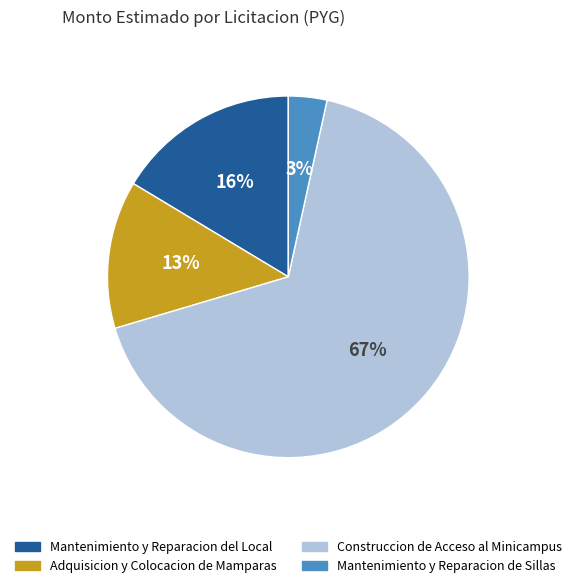

To the nearest percent, what percentage of the pie is Mantenimiento y Reparacion de Sillas?

3%